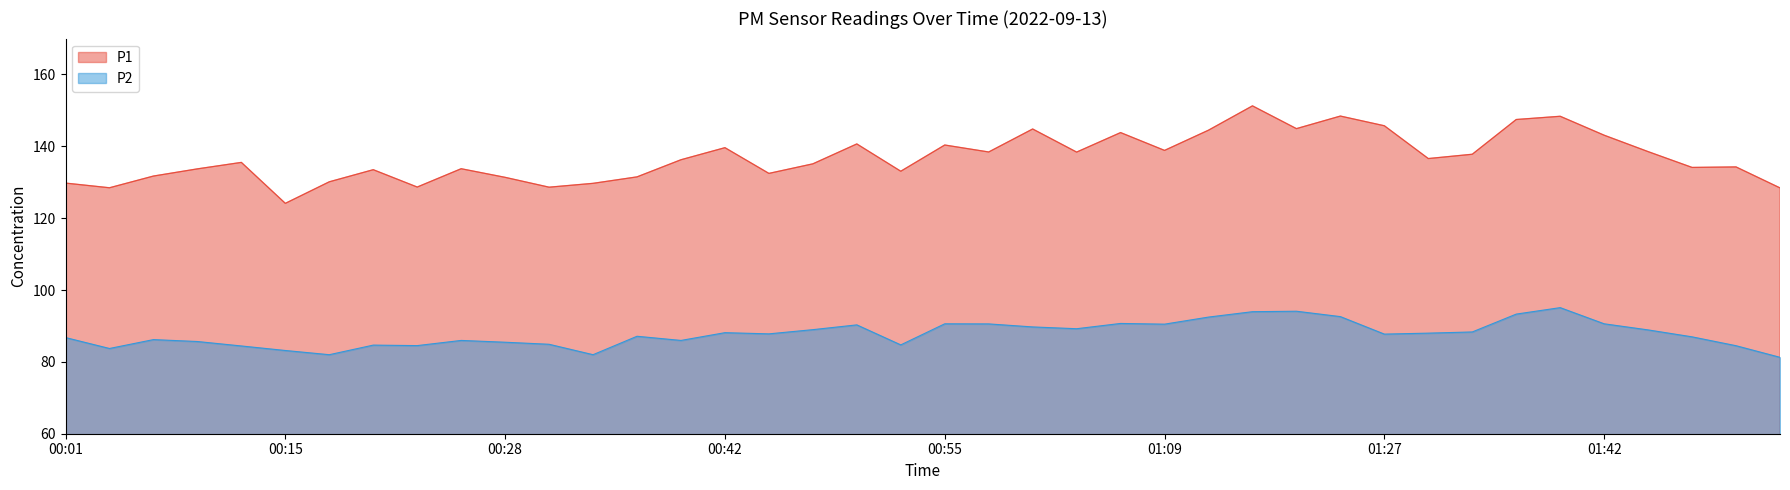

Which series has the largest range (max minus min)?

P1